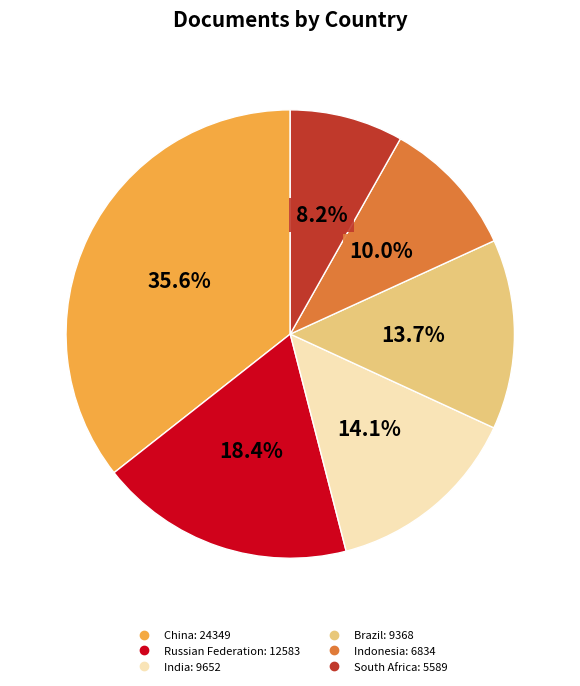

How many slices are in this pie chart?

6